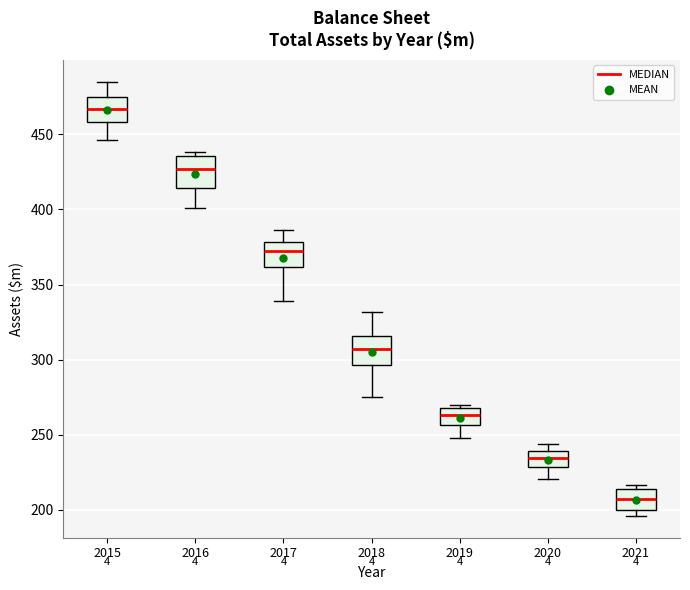

Reading left to right, read every box against the y-axis: the position of its median line, the range the box covers, and the ends of its whiskers. The values are not printed on the chart, so give them approximately, as read against the axis.

2015: median 465, box 460 to 475, whiskers 445 to 485
2016: median 425, box 415 to 435, whiskers 400 to 440
2017: median 375, box 360 to 380, whiskers 340 to 385
2018: median 305, box 295 to 315, whiskers 275 to 330
2019: median 265, box 255 to 270, whiskers 250 to 270 (just above the box's upper edge)
2020: median 235, box 230 to 240, whiskers 220 to 245
2021: median 205, box 200 to 215, whiskers 195 to 215 (just above the box's upper edge)